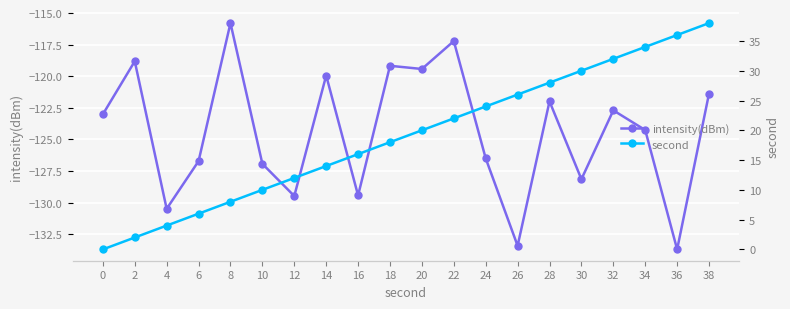

How many lines are shown in the chart?

2